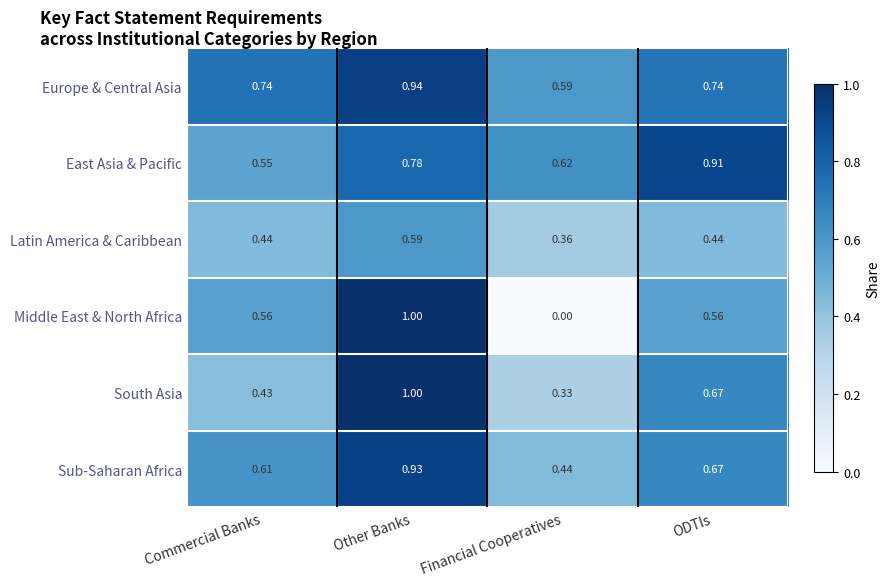

Between Other Banks and ODTIs, which series saw the biggest shift?

Middle East & North Africa